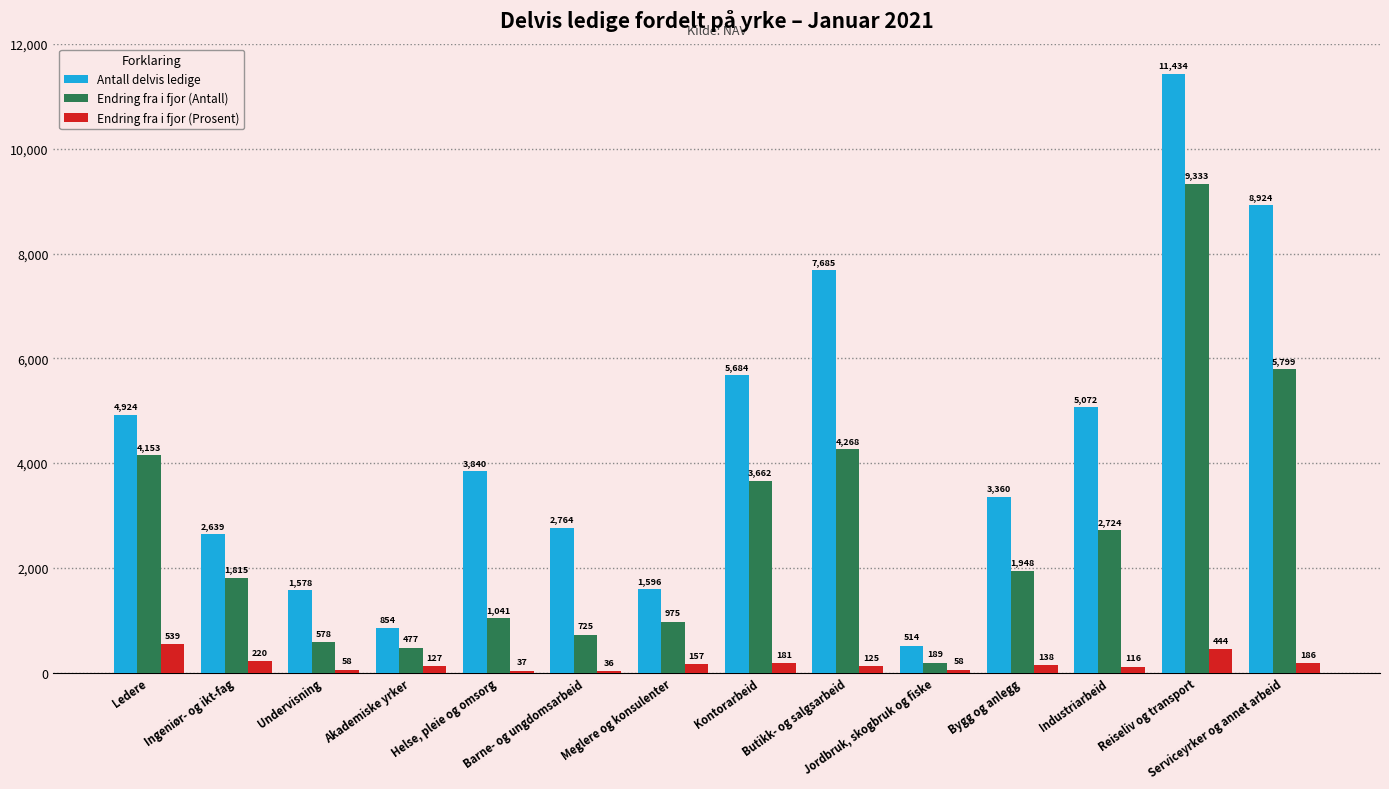

Which series changed the most between Meglere og konsulenter and Kontorarbeid?

Antall delvis ledige